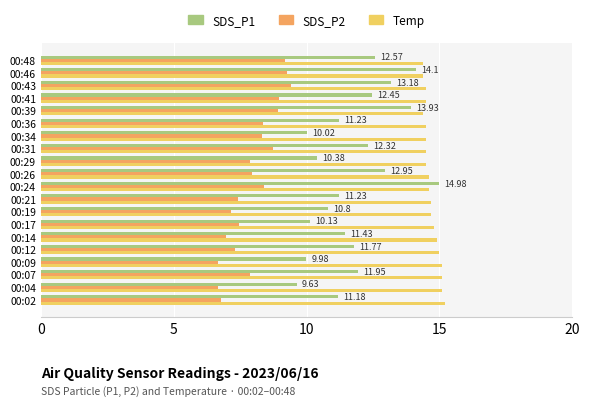

Rank the series at 00:31 from lowest to highest value.

SDS_P2, SDS_P1, Temp